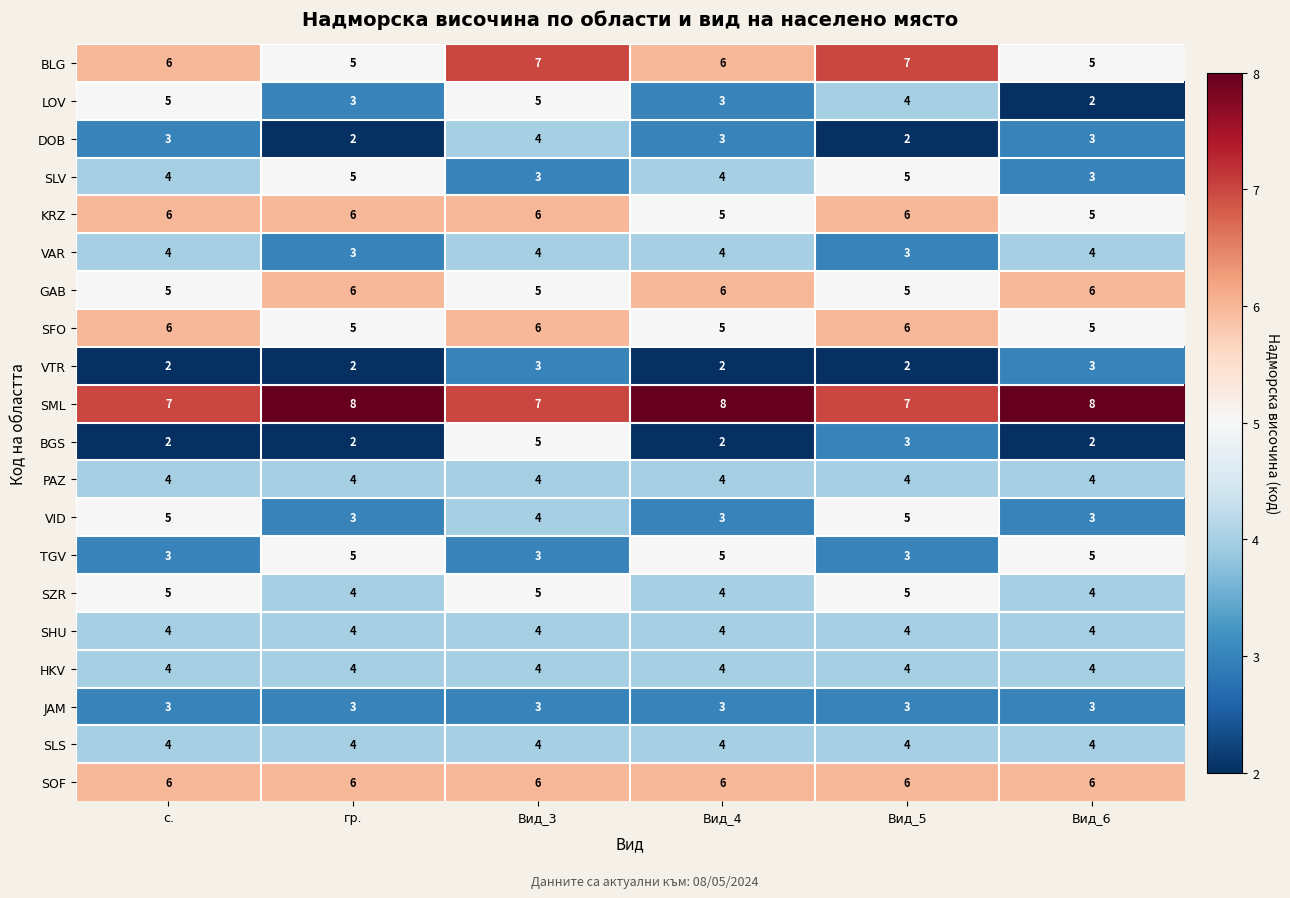

Which series changed the most between гр. and Вид_3?

BGS